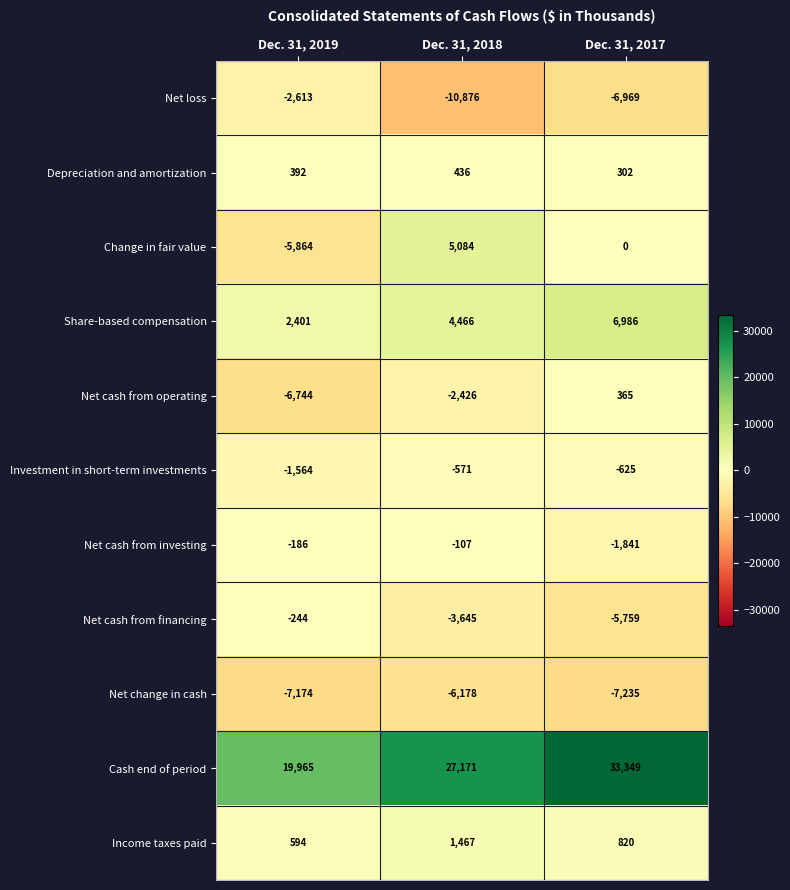

Is it true that Net loss equals -6969 at Dec. 31, 2017?

True